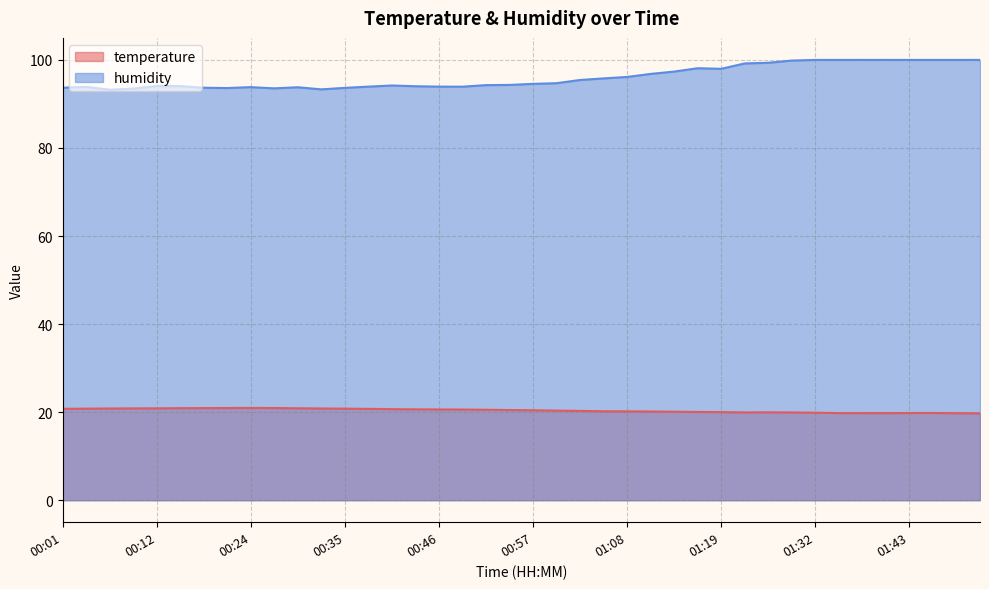

What are all the series names shown in the legend?

temperature, humidity